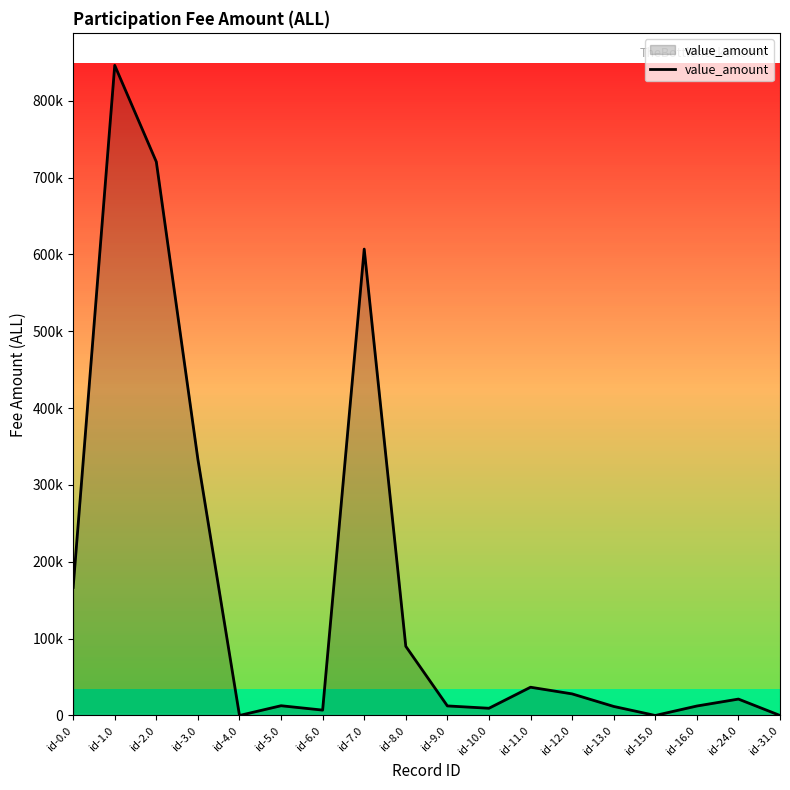

At which category does the data reach its first local peak?

id-1.0